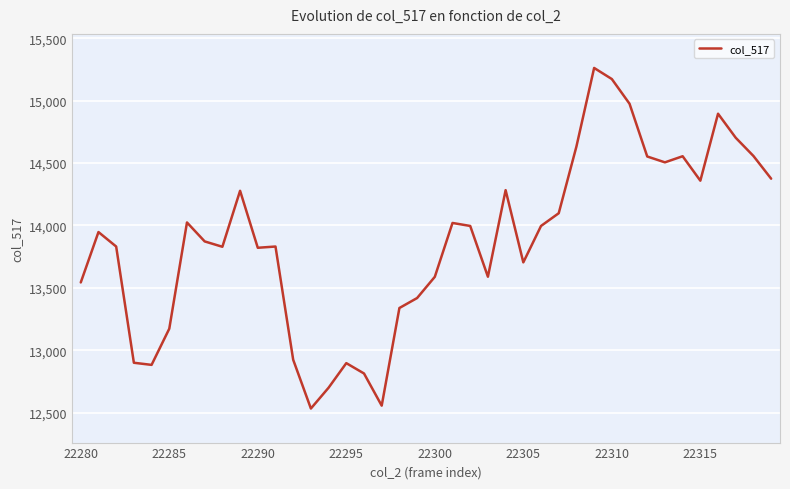

What is the minimum value shown in the chart?

12532